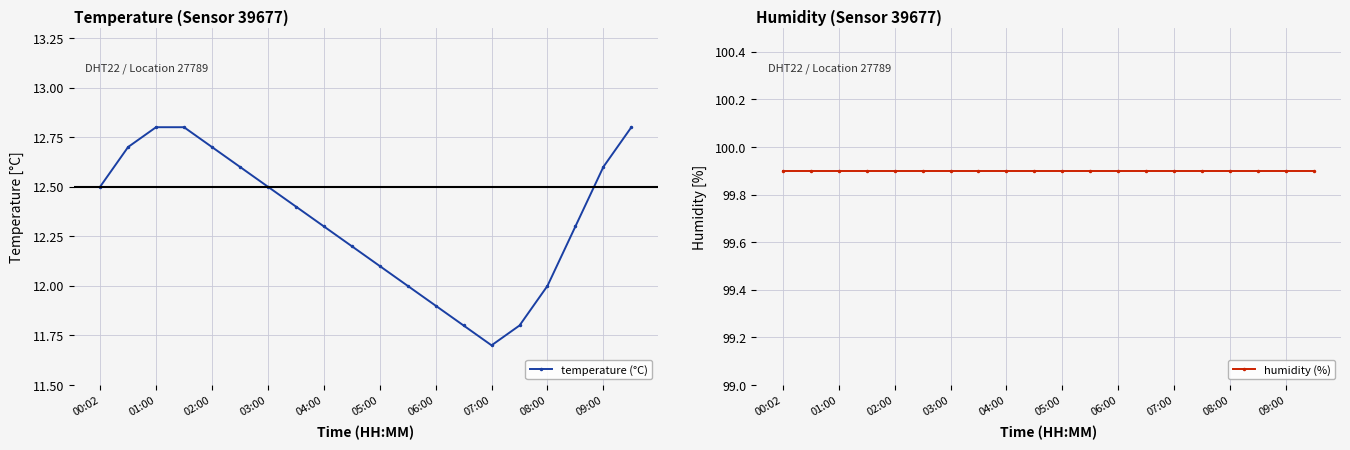

Rank the series by their maximum value, from highest to lowest.

humidity (%), temperature (°C)